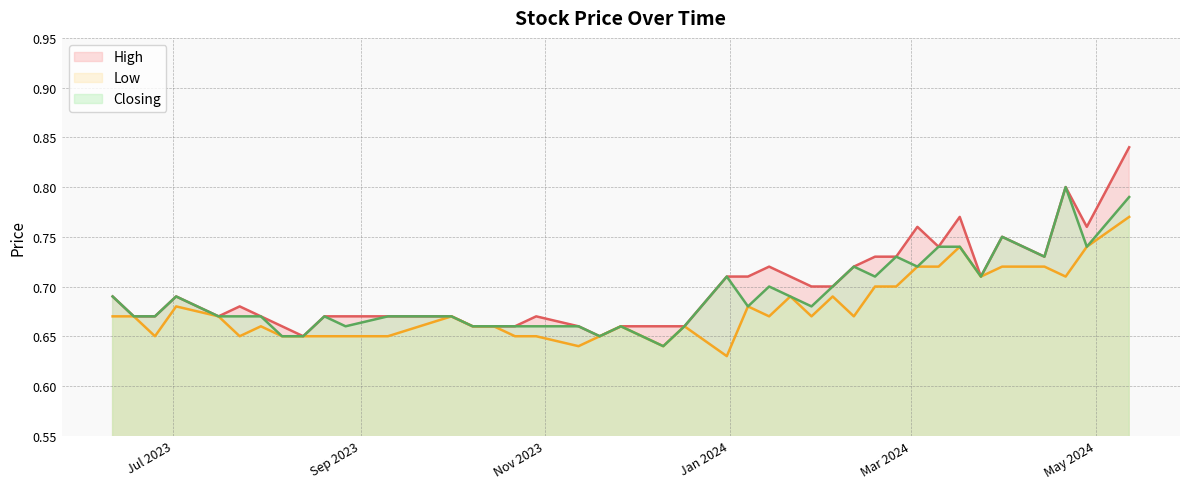

True or false: Closing and Low cross at least once.

False